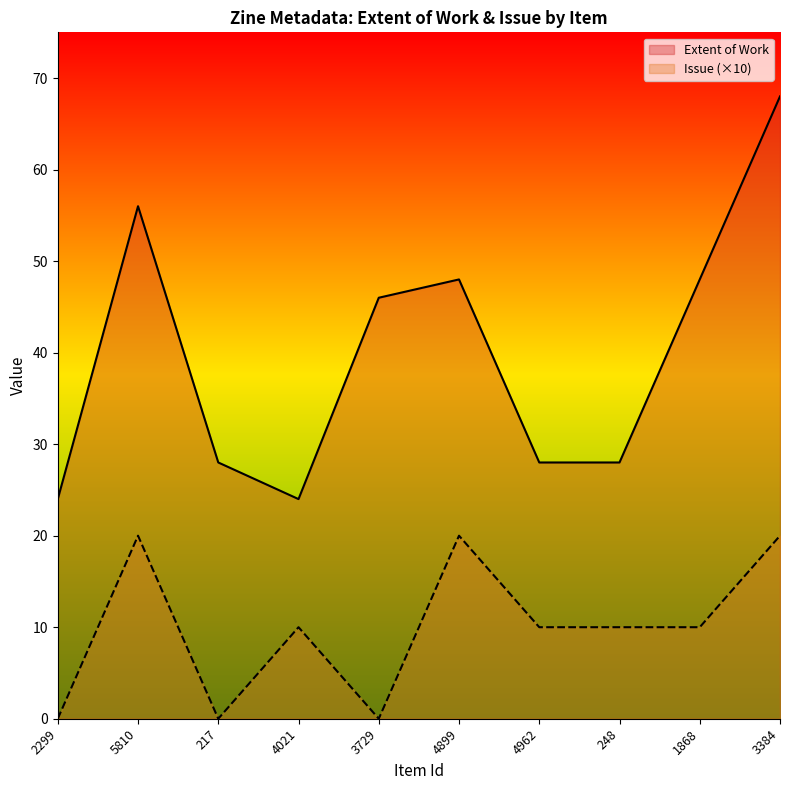

True or false: Issue and Extent of Work cross at least once.

False